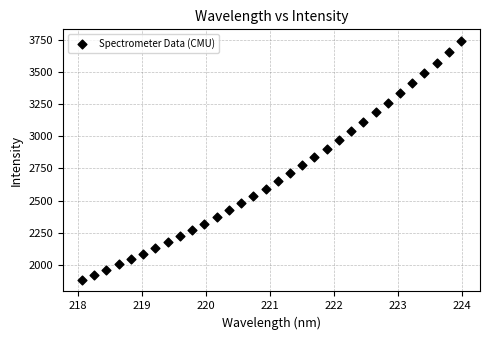

What is the range of Y values (max minus min)?

1852.8